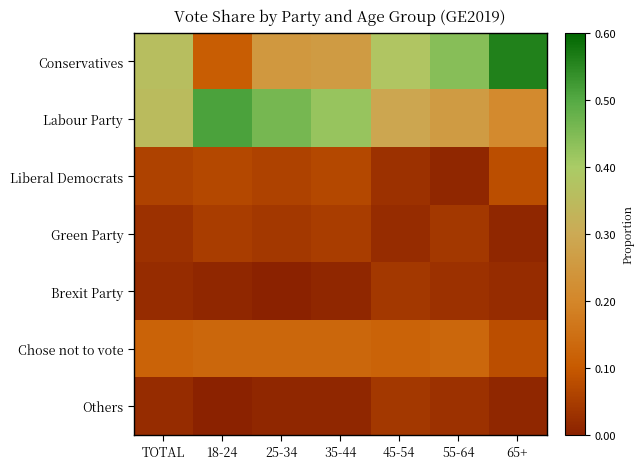

Which series has the largest total across all categories?

Labour Party